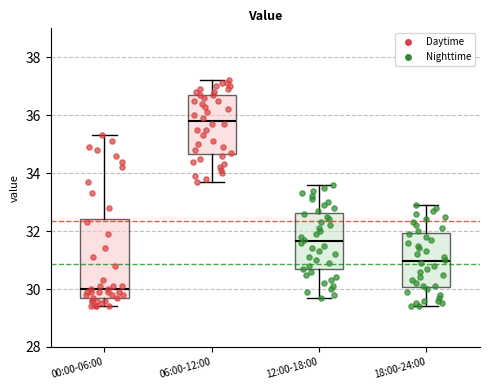

Where does the upper whisker of the box for 12:00-18:00 end on the y-axis? The values are not printed on the chart, so give them approximately, as read against the axis.

33.6